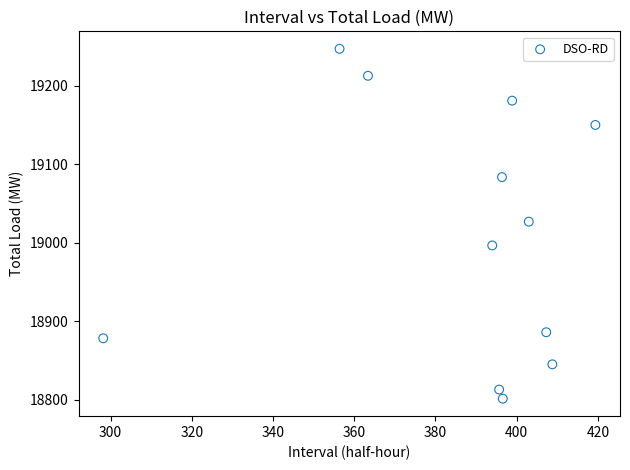

What is the average X value?

386.5